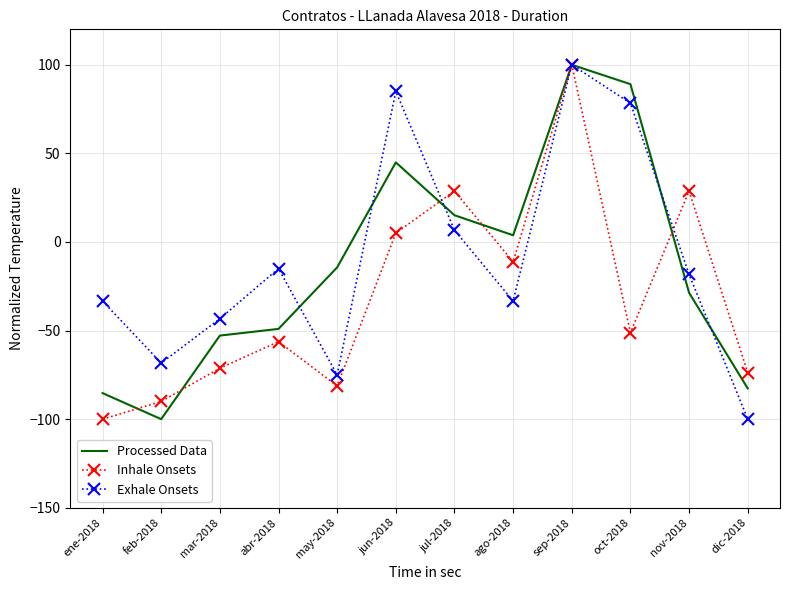

What is the difference between the highest and lowest values at oct-2018?

140.3